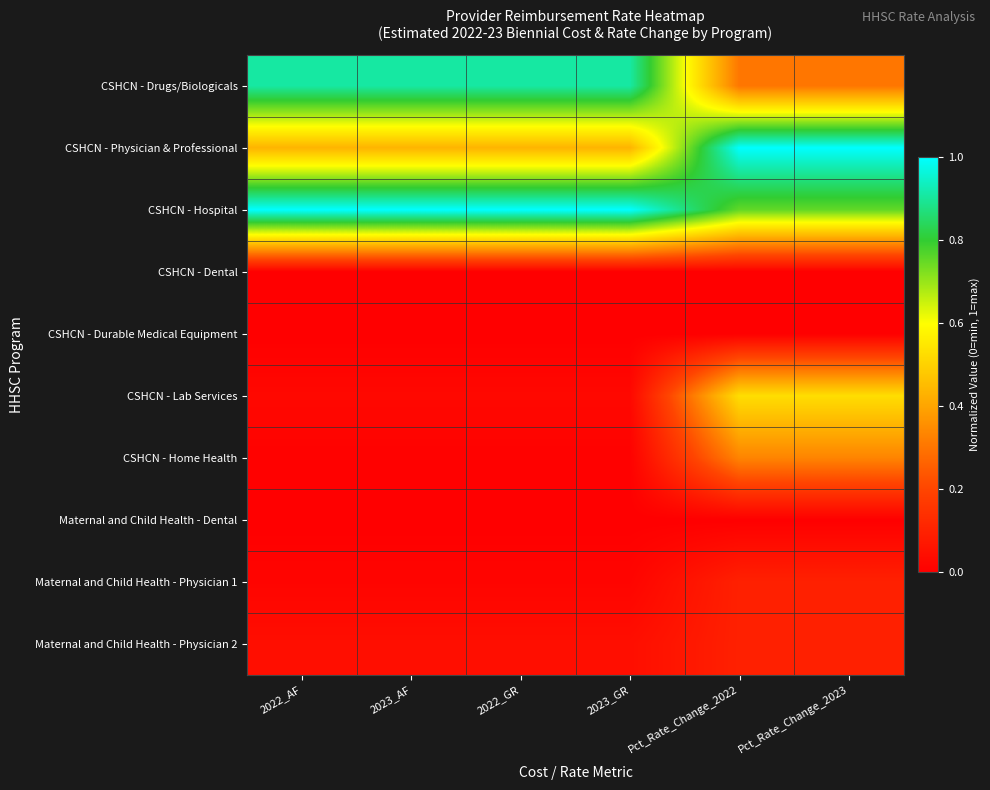

Reading right to left, list all the values displayed in this chart.

CSHCN - Drugs/Biologicals: Pct_Rate_Change_2023=0.3	Pct_Rate_Change_2022=0.3	2023_GR=0.9	2022_GR=0.9	2023_AF=0.9	2022_AF=0.9
CSHCN - Physician & Professional: Pct_Rate_Change_2023=1.0	Pct_Rate_Change_2022=1.0	2023_GR=0.4	2022_GR=0.4	2023_AF=0.4	2022_AF=0.4
CSHCN - Hospital: Pct_Rate_Change_2023=0.8	Pct_Rate_Change_2022=0.8	2023_GR=1.0	2022_GR=1.0	2023_AF=1.0	2022_AF=1.0
CSHCN - Dental: Pct_Rate_Change_2023=0.0	Pct_Rate_Change_2022=0.0	2023_GR=0.0	2022_GR=0.0	2023_AF=0.0	2022_AF=0.0
CSHCN - Durable Medical Equipment: Pct_Rate_Change_2023=0.0	Pct_Rate_Change_2022=0.0	2023_GR=0.0	2022_GR=0.0	2023_AF=0.0	2022_AF=0.0
CSHCN - Lab Services: Pct_Rate_Change_2023=0.5	Pct_Rate_Change_2022=0.5	2023_GR=0.0	2022_GR=0.0	2023_AF=0.0	2022_AF=0.0
CSHCN - Home Health: Pct_Rate_Change_2023=0.3	Pct_Rate_Change_2022=0.3	2023_GR=0.0	2022_GR=0.0	2023_AF=0.0	2022_AF=0.0
Maternal and Child Health - Dental: Pct_Rate_Change_2023=0.0	Pct_Rate_Change_2022=0.0	2023_GR=0.0	2022_GR=0.0	2023_AF=0.0	2022_AF=0.0
Maternal and Child Health - Physician 1: Pct_Rate_Change_2023=0.1	Pct_Rate_Change_2022=0.1	2023_GR=0.0	2022_GR=0.0	2023_AF=0.0	2022_AF=0.0
Maternal and Child Health - Physician 2: Pct_Rate_Change_2023=0.1	Pct_Rate_Change_2022=0.1	2023_GR=0.0	2022_GR=0.0	2023_AF=0.0	2022_AF=0.0